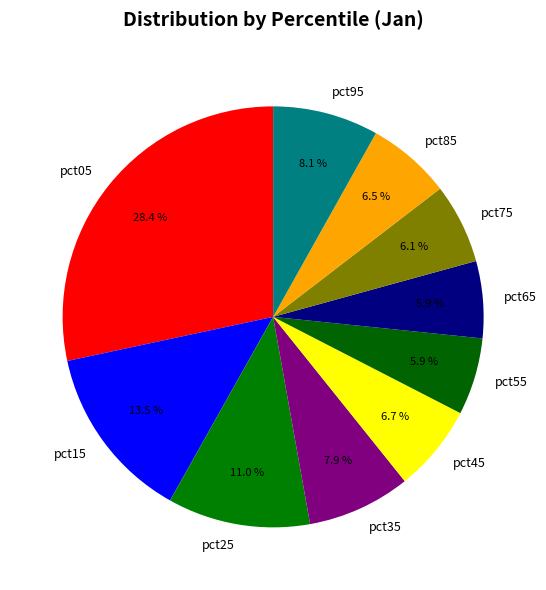

Which category has the biggest portion of the pie?

pct05